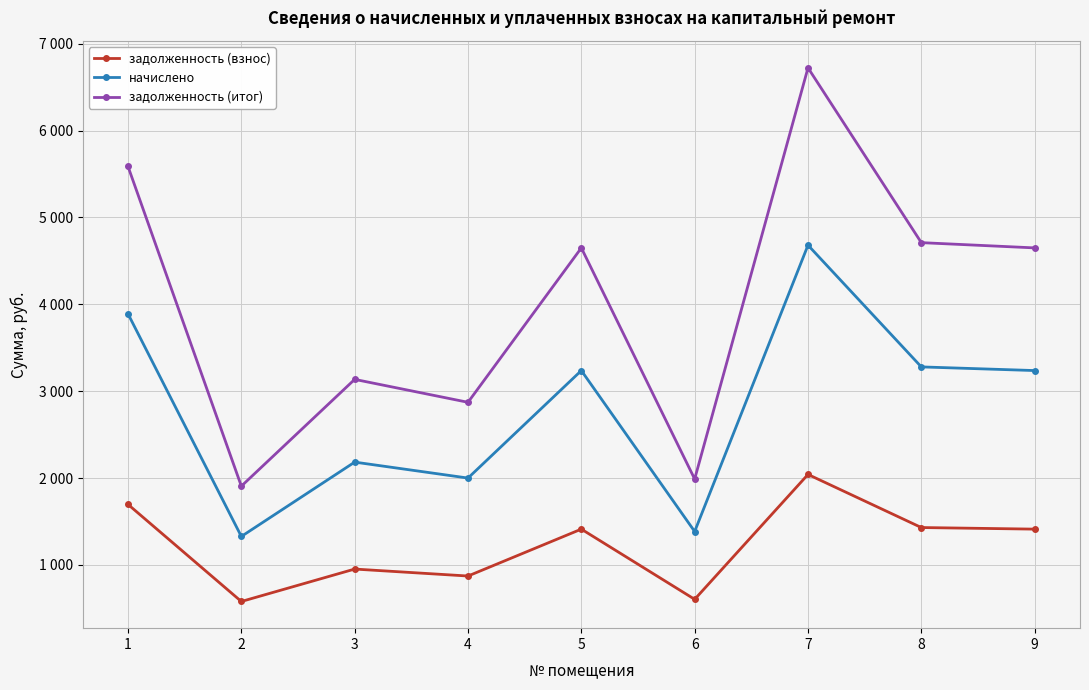

Is the value of задолженность (итог) at 8 greater than the value of начислено at 6?

Yes